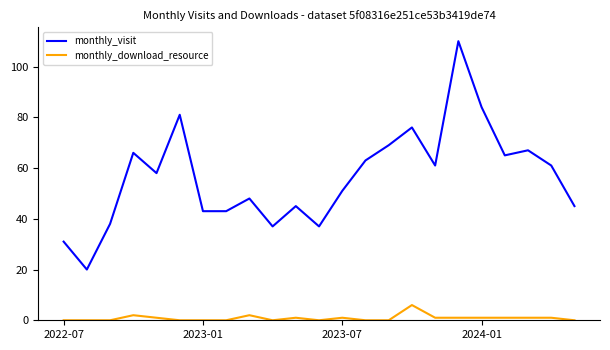

True or false: monthly_visit and monthly_download_resource intersect in this chart.

False